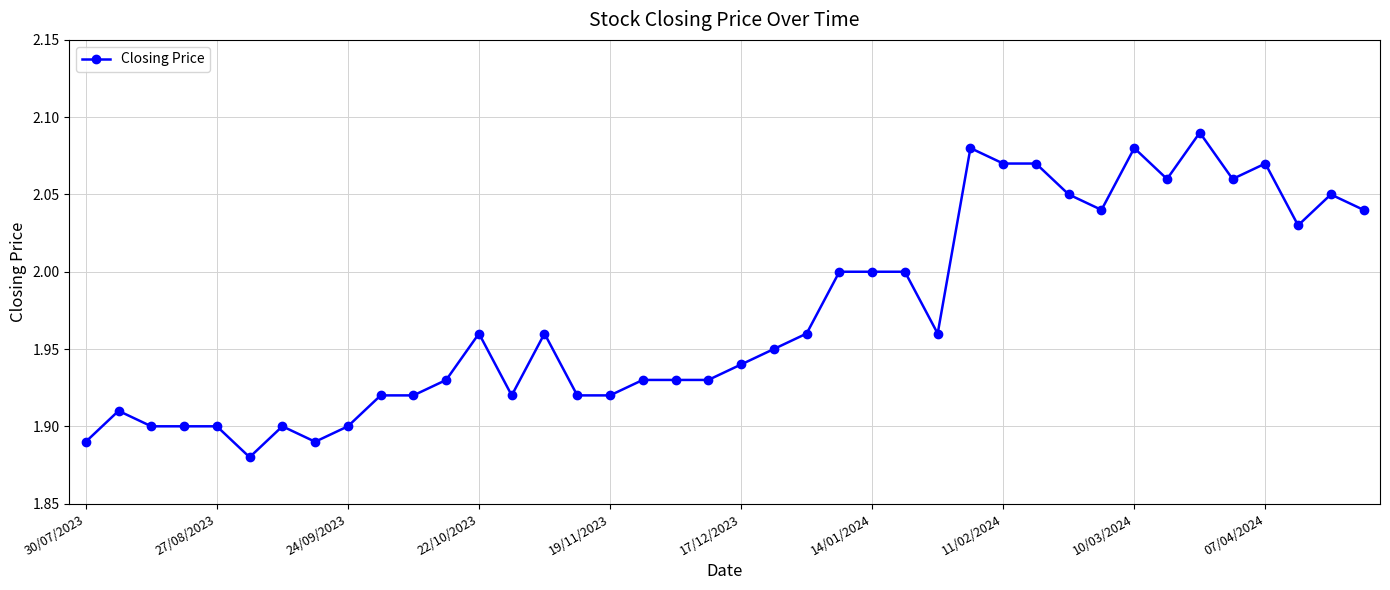

What is the sum of all values?

78.9